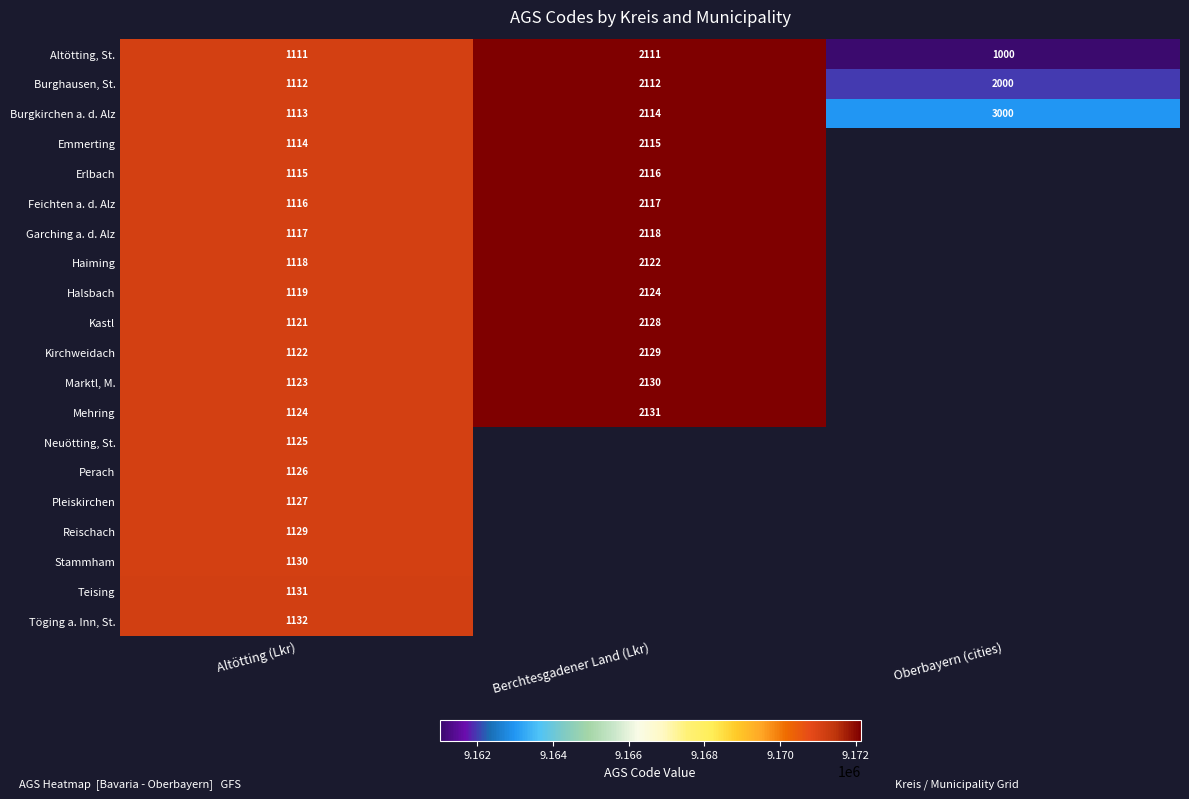

How many data points in Altötting, St. are less than 1111?

1